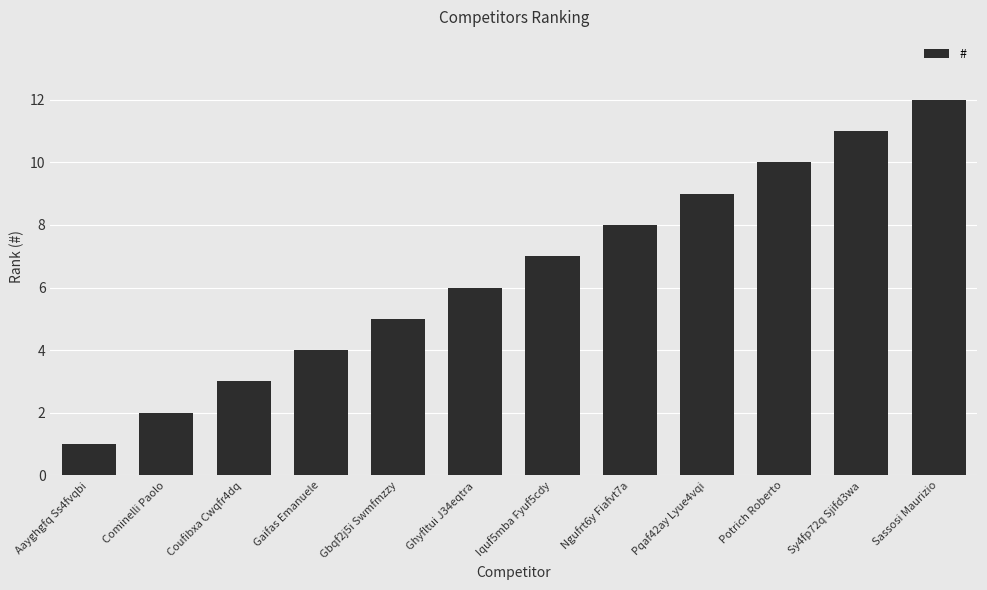

Rank the categories by value from highest to lowest.

Sassosi Maurizio, Sy4fp72q Sjifd3wa, Potrich Roberto, Pqaf42ay Lyue4vqi, Ngufrt6y Fiafvt7a, Iquf5mba Fyuf5cdy, Ghyfltui J34eqtra, Gbqf2j5i Swmfmzzy, Gaifas Emanuele, Coufibxa Cwqfr4dq, Cominelli Paolo, Aayghgfq Ss4fvqbi